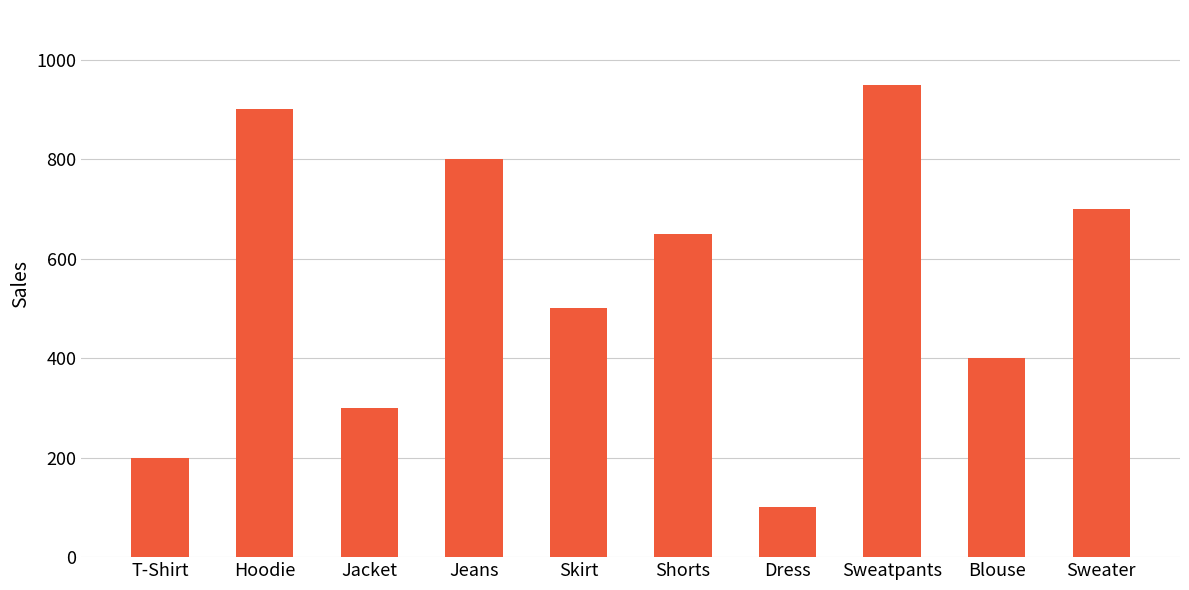

Which label corresponds to the smallest value in the chart?

Dress